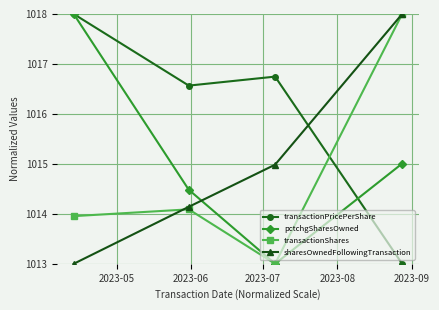

What is the smallest value displayed?

1013.0